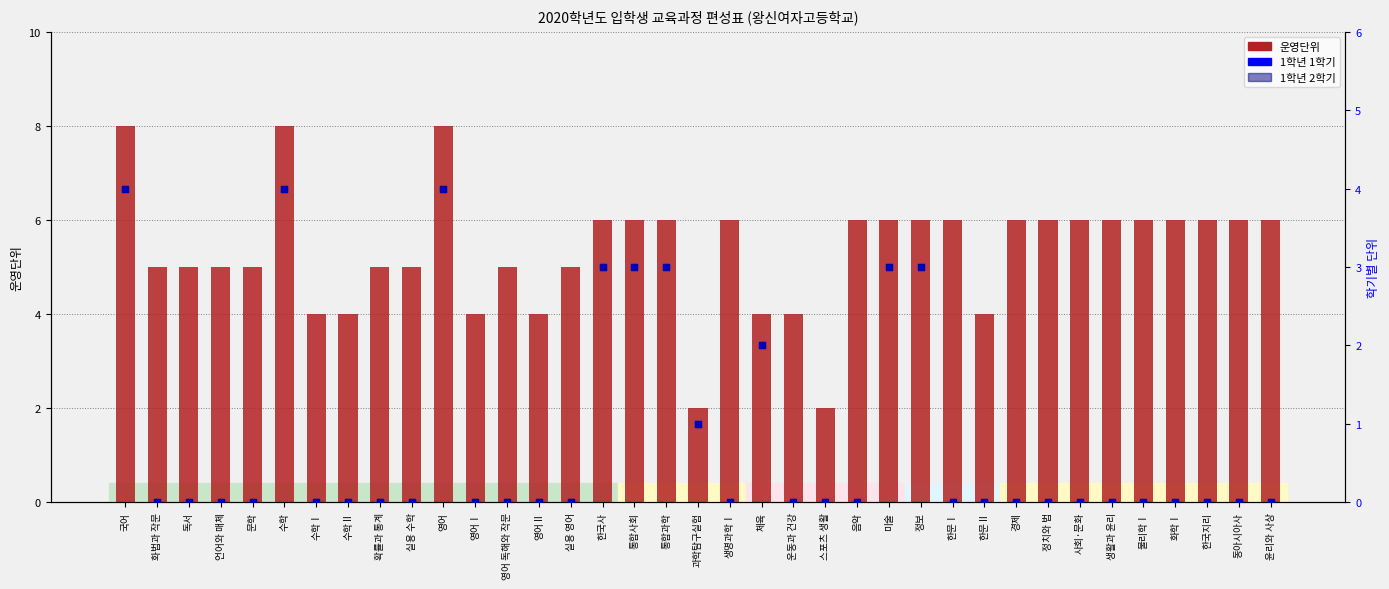

Which series has the largest total across all categories?

운영단위